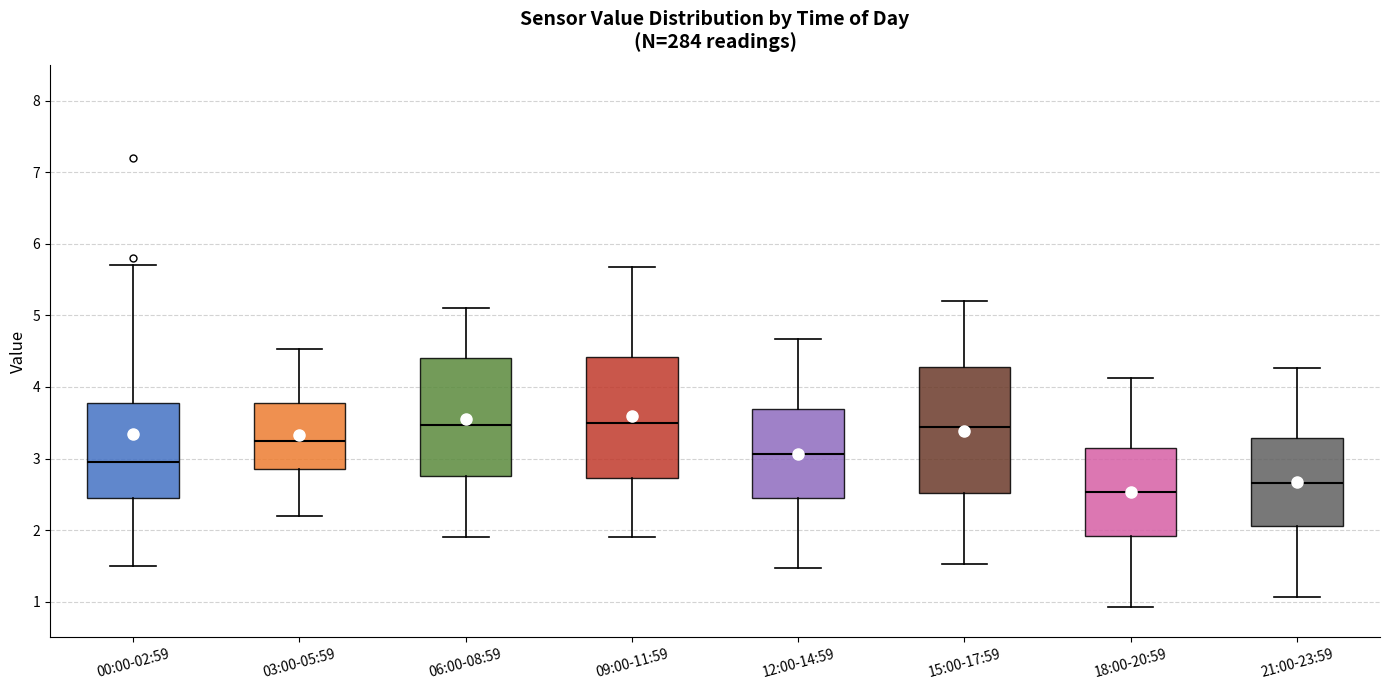

Where does the median line of the box for 03:00-05:59 sit on the y-axis? The values are not printed on the chart, so give them approximately, as read against the axis.

3.3